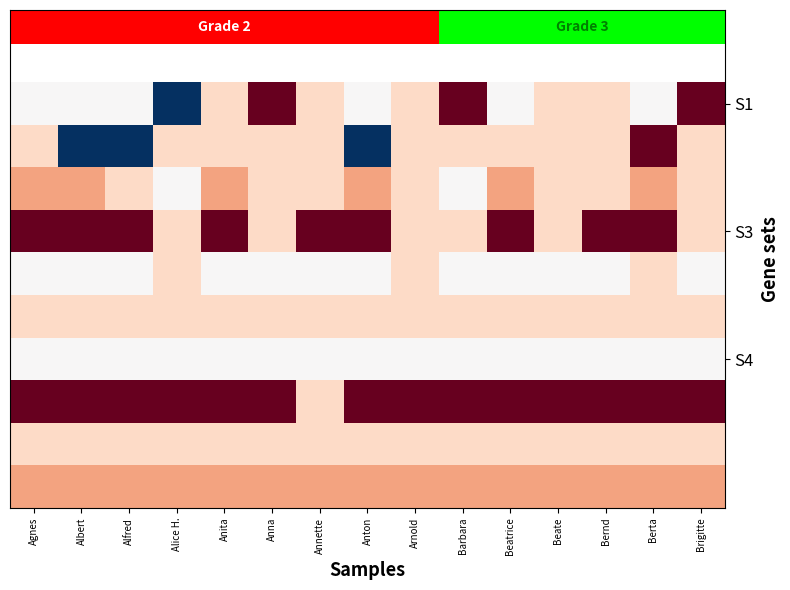

At how many categories does at least one series exceed 86?

15